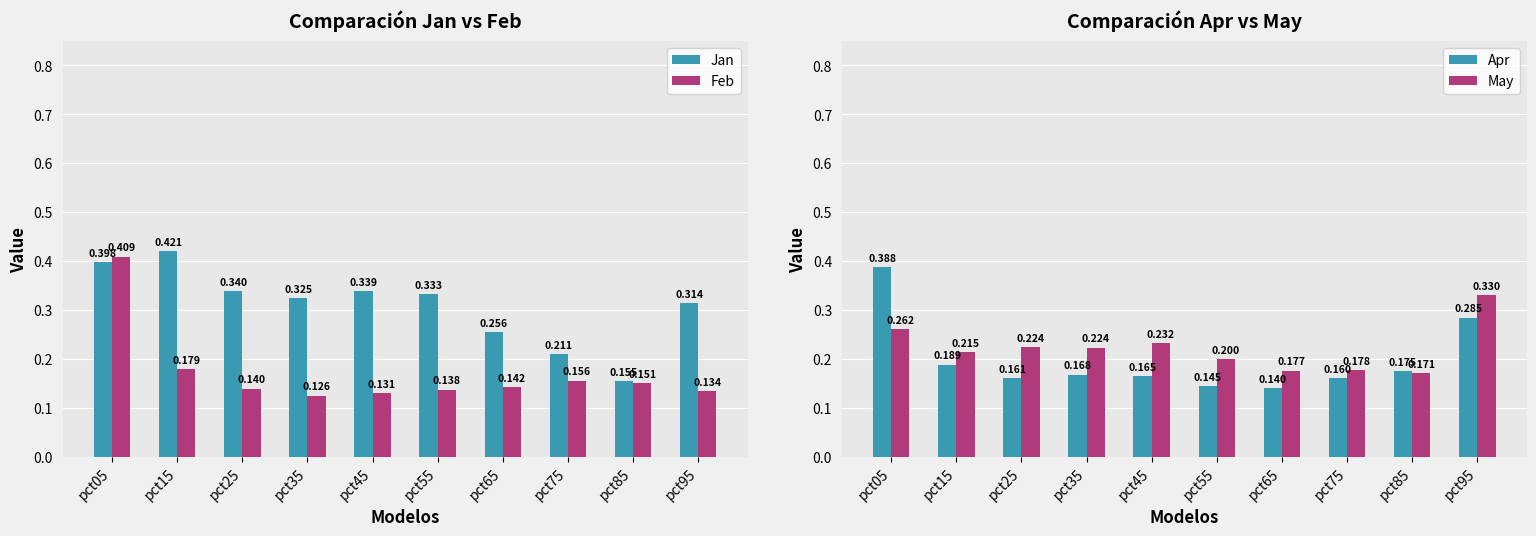

What are all the series names shown in the legend?

Jan, Feb, Apr, May